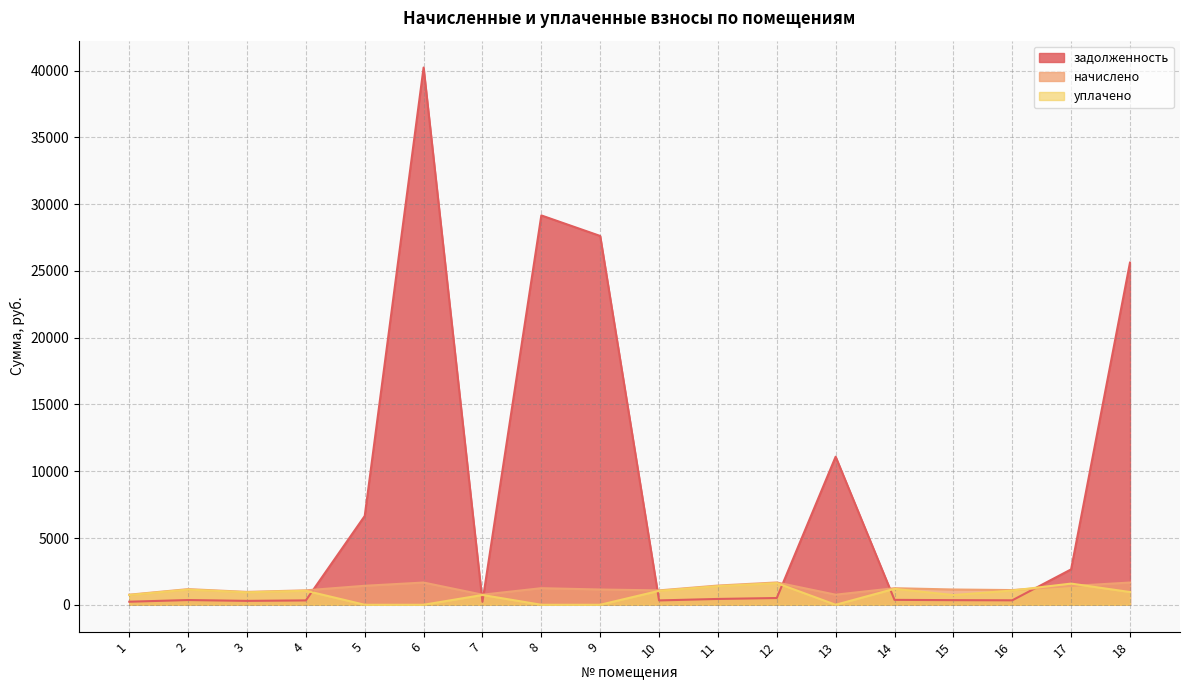

Reading left to right, list all the values displayed in this chart.

задолженность: 228.4	354.3	291.7	327.0	6649.9	40234.4	228.4	29158.9	27620.7	325.7	435.6	505.5	11089.2	366.9	345.6	333.0	2650.2	25621.8
начислено: 755.3	1171.5	964.5	1081.2	1422.5	1664.7	755.3	1241.9	1142.8	1076.8	1440.1	1671.3	755.3	1241.9	1142.8	1101.0	1407.1	1664.7
уплачено: 732.0	1135.3	934.7	1047.8	0.0	0.0	732.0	0.0	0.0	1043.5	1395.6	1619.7	0.0	1194.8	726.6	1067.0	1585.6	953.8